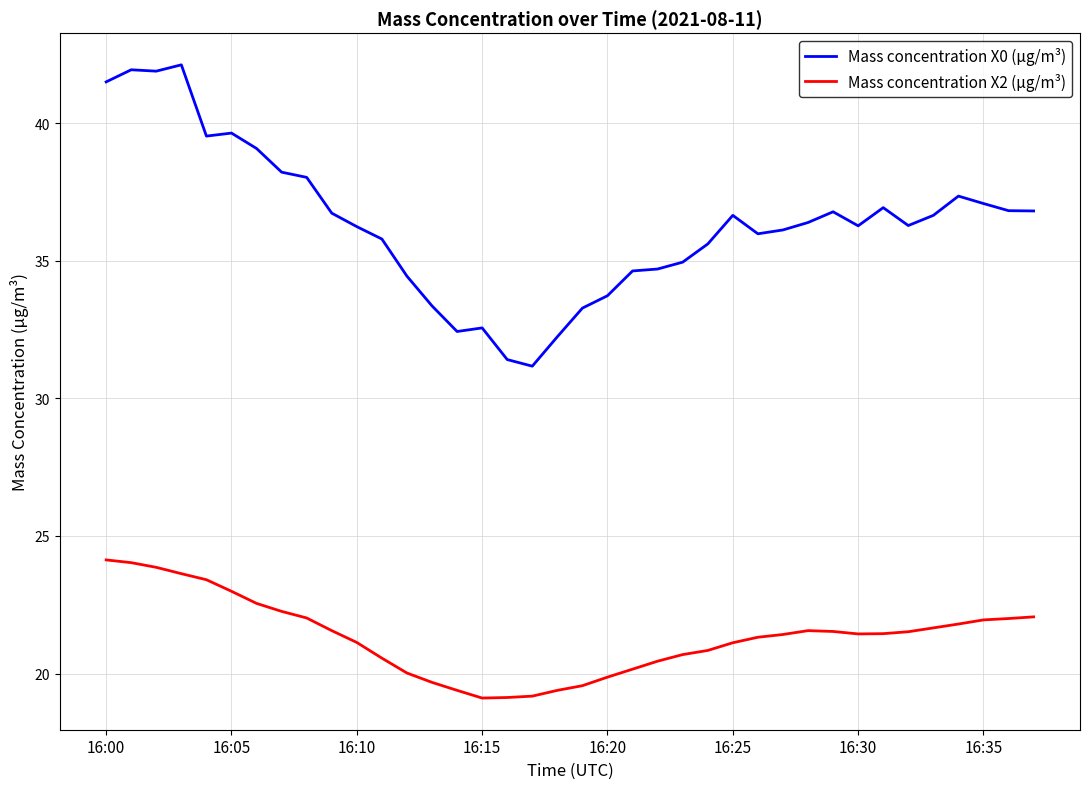

What is the smallest value displayed?

19.1